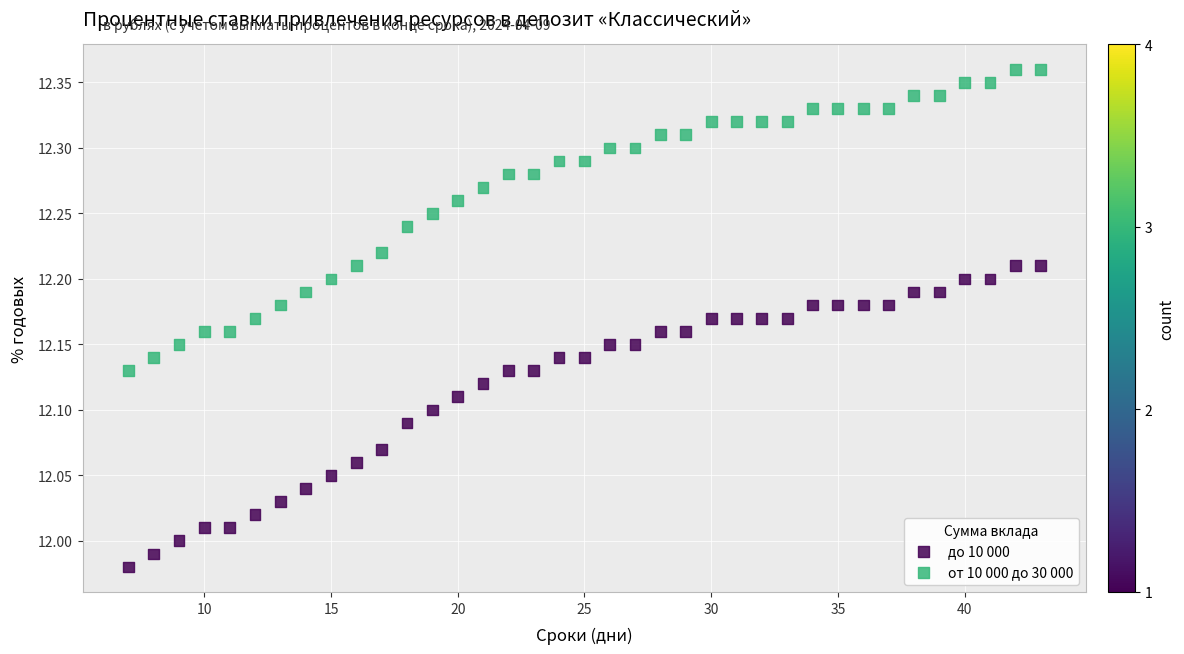

Which series reaches the minimum Y coordinate?

до 10 000